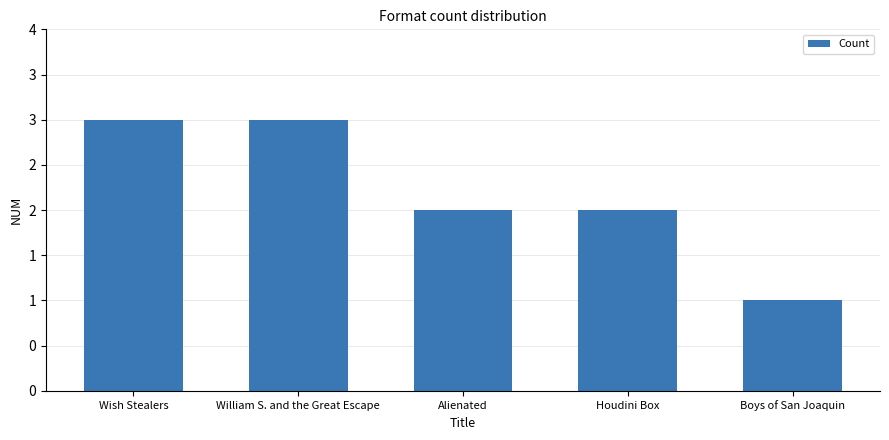

What is the difference between the second highest and second lowest values?

1